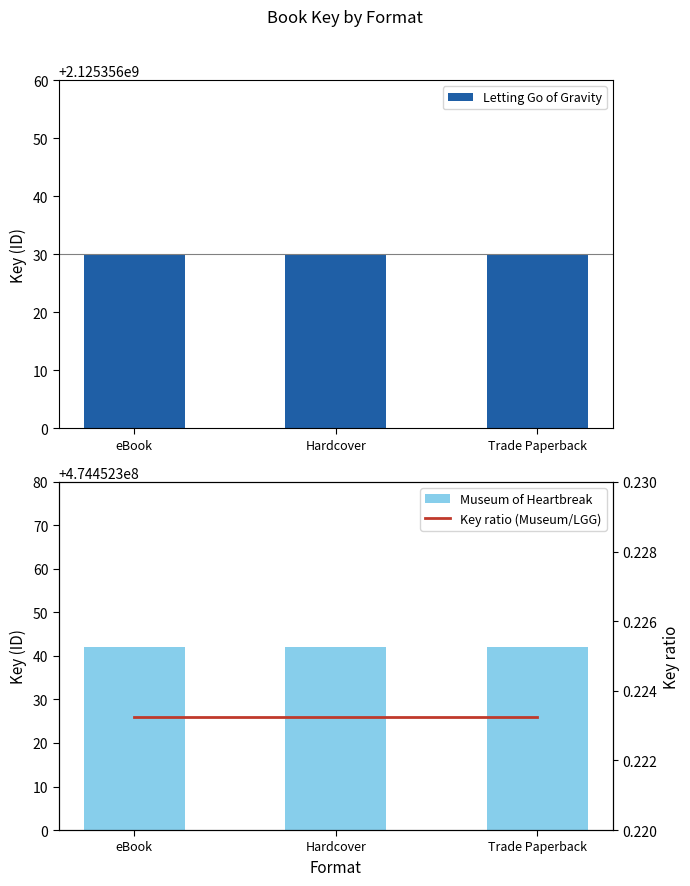

Is it true that Key ratio (Museum/LGG) equals 0.0 at eBook?

False